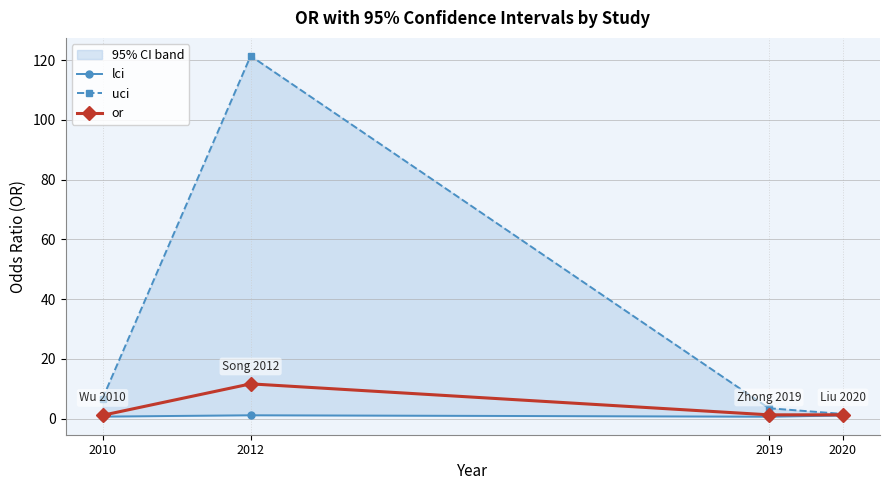

True or false: lci has more than 0 points higher than both neighbors.

True